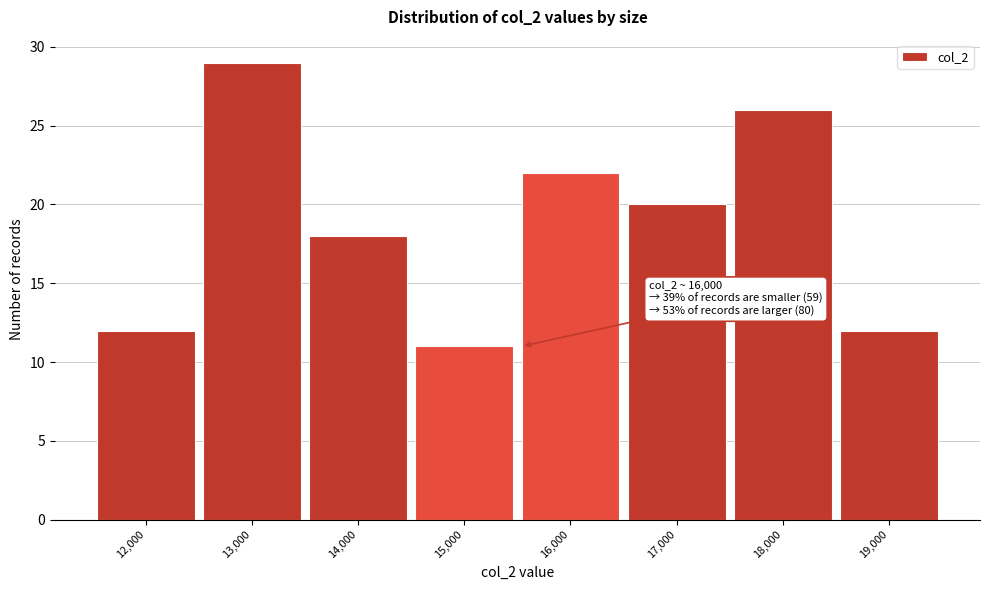

Reading right to left, extract all data points from this chart.

19,000=12	18,000=26	17,000=20	16,000=22	15,000=11	14,000=18	13,000=29	12,000=12